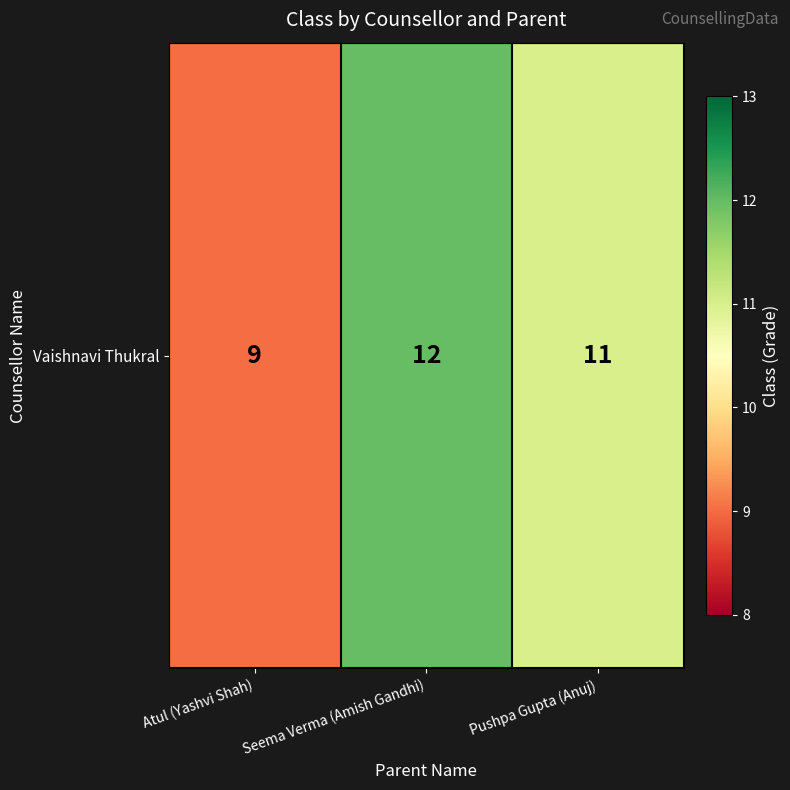

True or false: the data shows 12 at Seema Verma (Amish Gandhi).

True